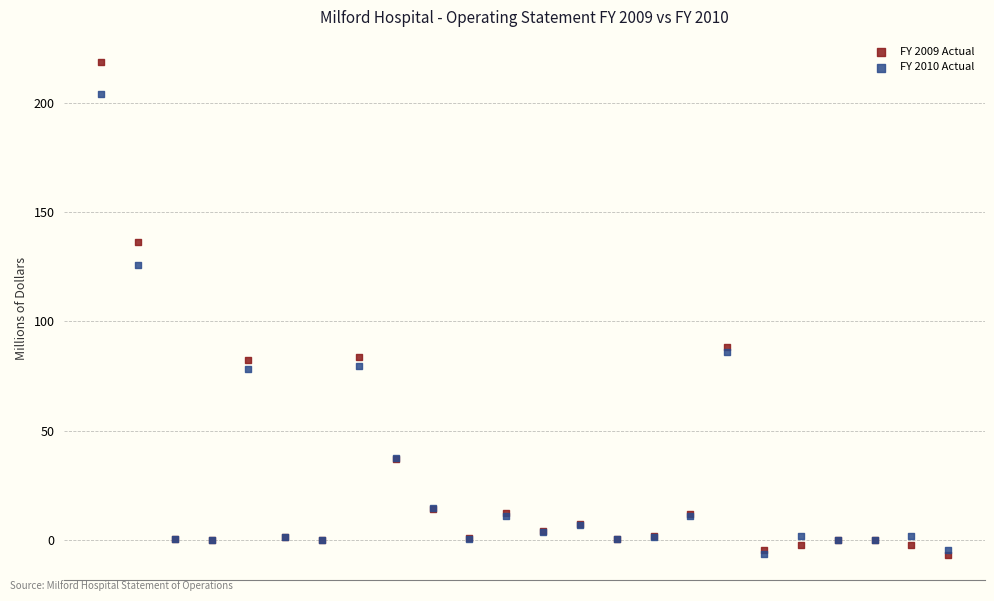

What are all the series names shown in the legend?

FY 2009 Actual, FY 2010 Actual